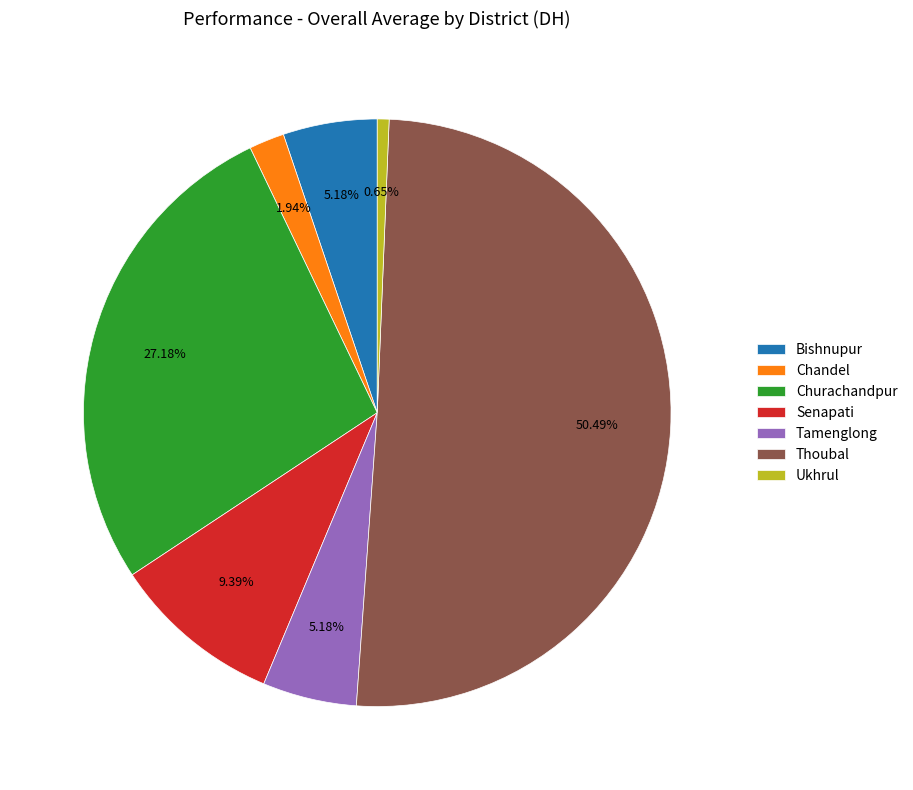

Between Chandel and Tamenglong, which is larger?

Tamenglong